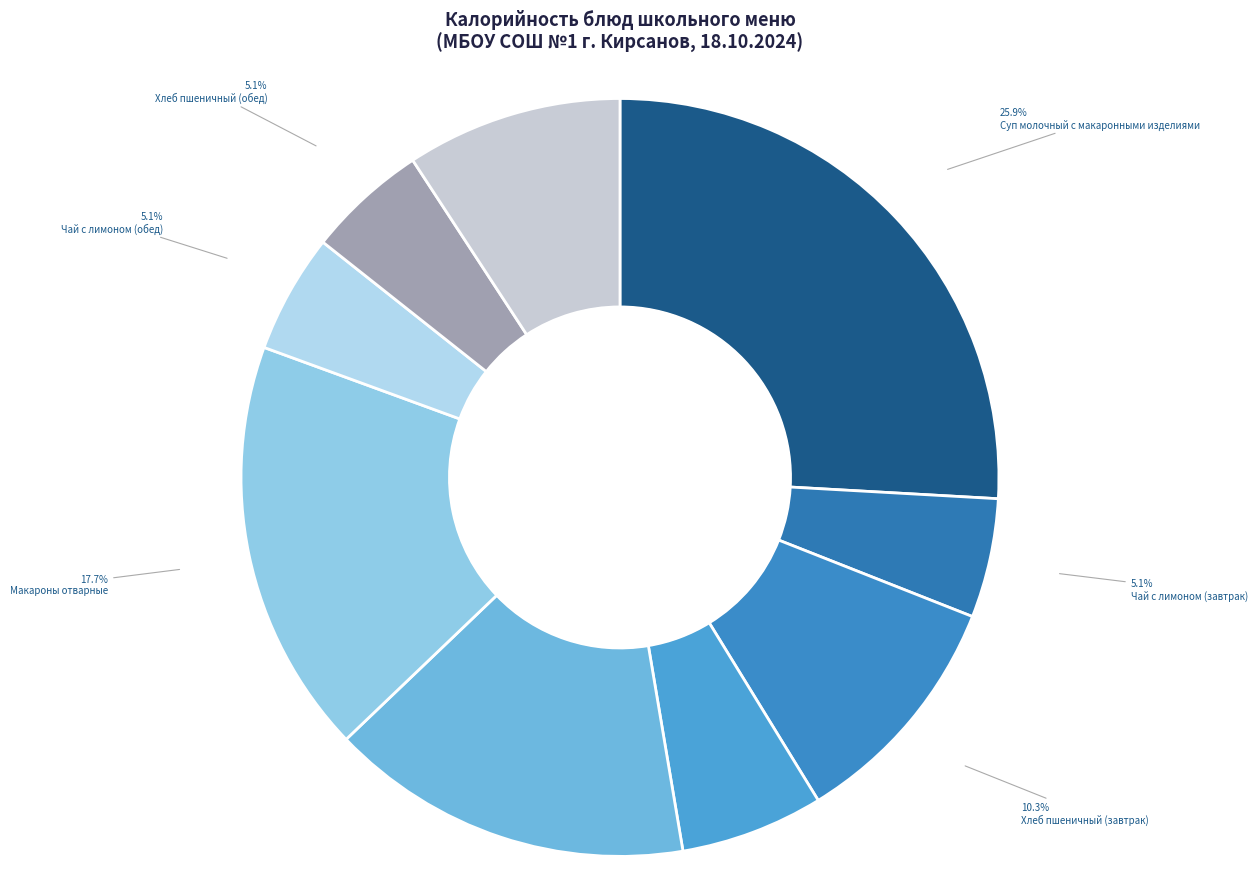

Is Суп молочный с макаронными изделиями the majority of the pie?

No